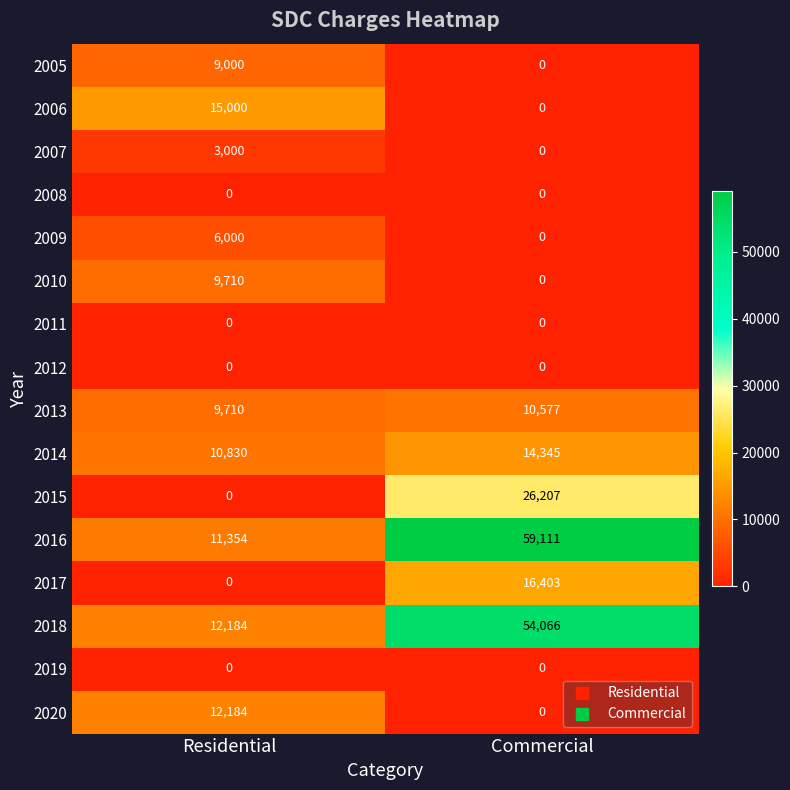

At which category is the sum across all series the highest?

Commercial